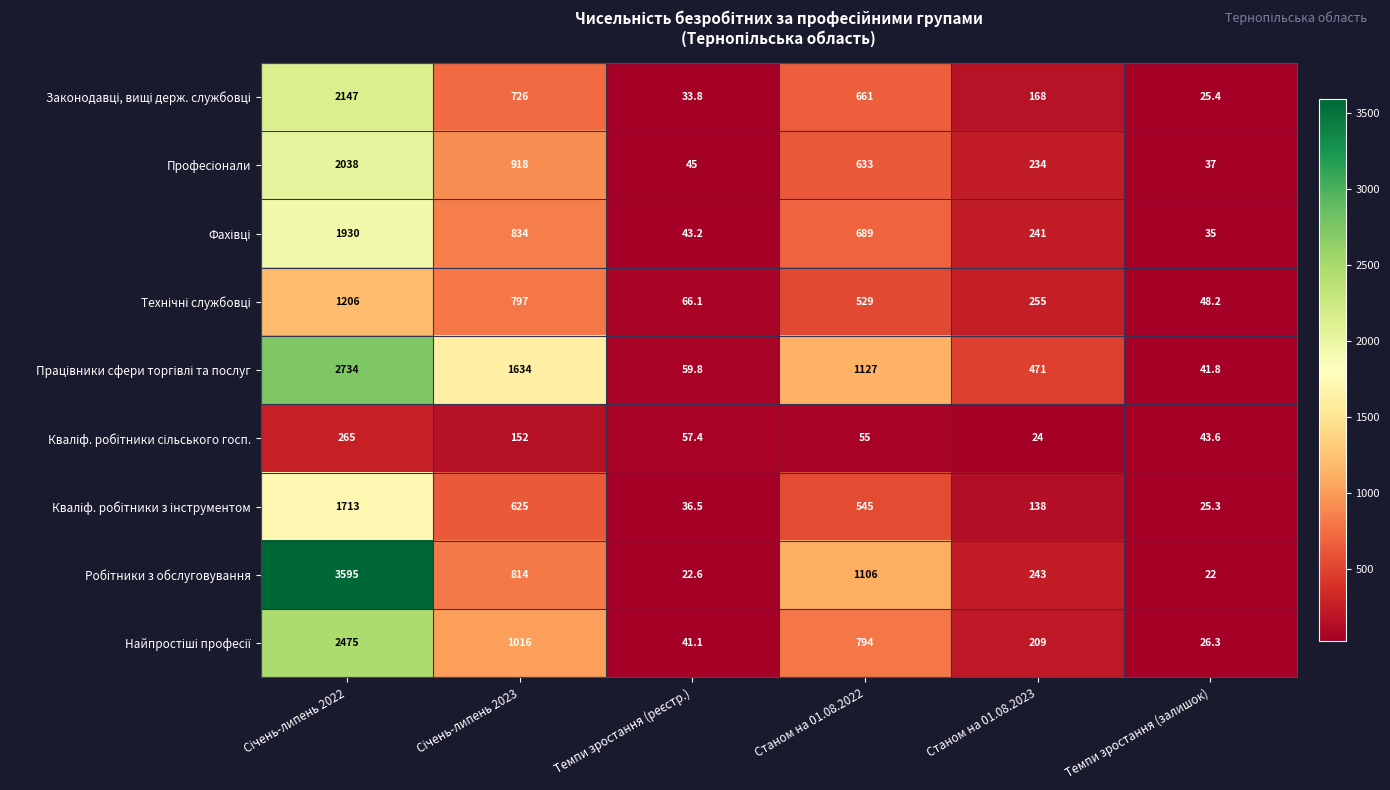

What is the difference between the highest and lowest values at Темпи зростання (залишок)?

26.2